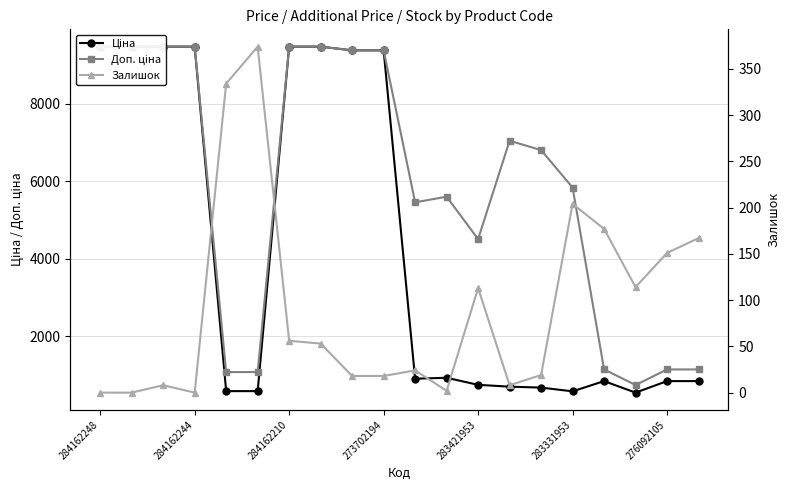

At how many categories does at least one series exceed 3172?

14